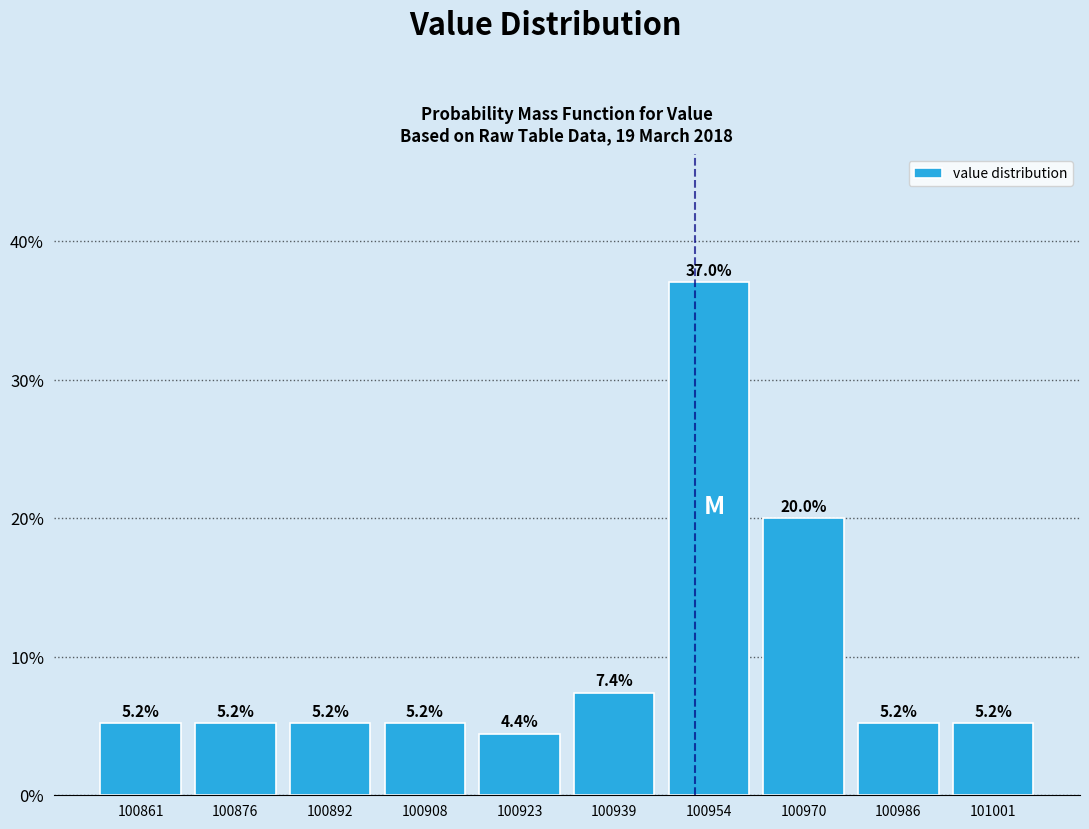

What is the height of the bar covering 100994 to 101008 on the x-axis? The bar edges are not printed on the chart, so give them approximately, as read against the axis.

5.2